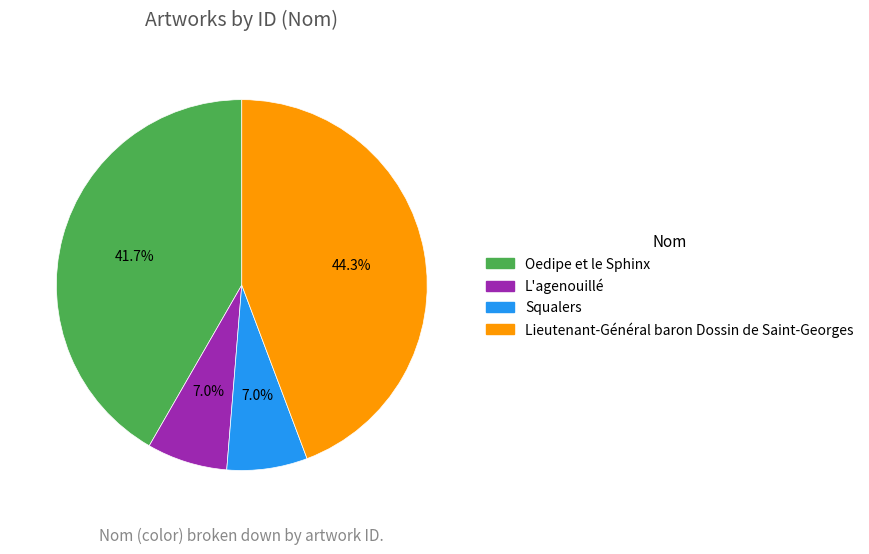

To the nearest percent, what is the combined percentage of Oedipe et le Sphinx and Lieutenant-Général baron Dossin de Saint-Georges?

86%